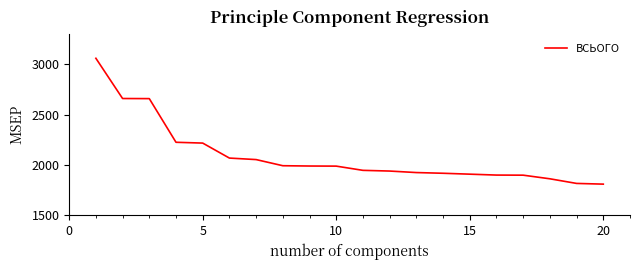

What is the minimum value shown in the chart?

1810